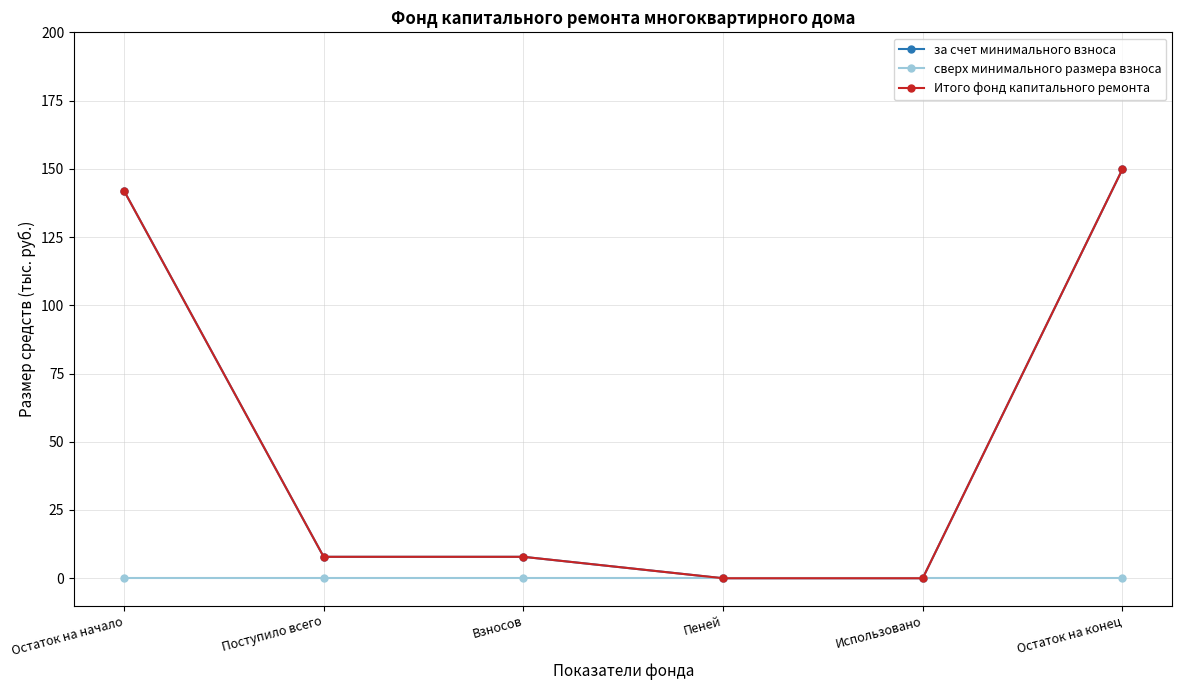

Is this an area chart (filled region under the line)?

No